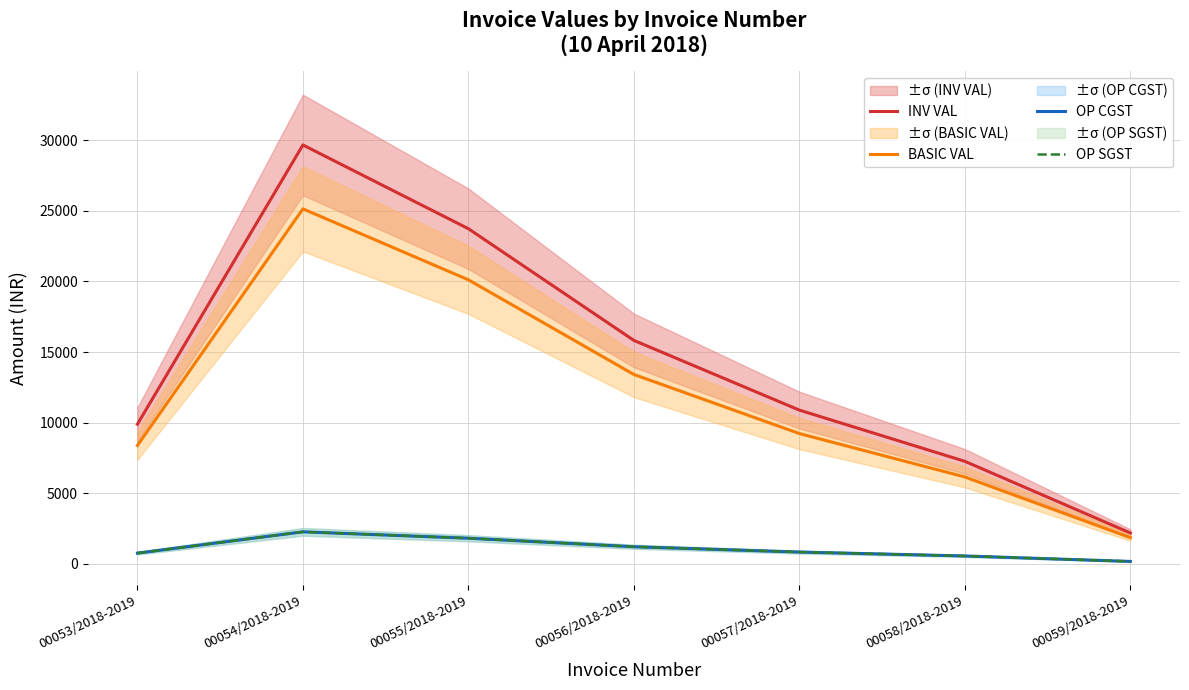

Reading right to left, list all the values displayed in this chart.

INV VAL: 00059/2018-2019=2183.0	00058/2018-2019=7257.0	00057/2018-2019=10885.5	00056/2018-2019=15823.8	00055/2018-2019=23735.7	00054/2018-2019=29669.6	00053/2018-2019=9889.9
BASIC VAL: 00059/2018-2019=1850.0	00058/2018-2019=6150.0	00057/2018-2019=9225.0	00056/2018-2019=13410.0	00055/2018-2019=20115.0	00054/2018-2019=25143.8	00053/2018-2019=8381.2
OP CGST: 00059/2018-2019=166.5	00058/2018-2019=553.5	00057/2018-2019=830.2	00056/2018-2019=1206.9	00055/2018-2019=1810.3	00054/2018-2019=2262.9	00053/2018-2019=754.3
OP SGST: 00059/2018-2019=166.5	00058/2018-2019=553.5	00057/2018-2019=830.2	00056/2018-2019=1206.9	00055/2018-2019=1810.3	00054/2018-2019=2262.9	00053/2018-2019=754.3